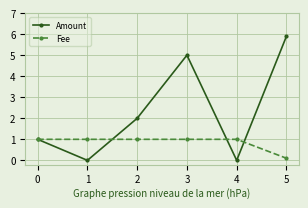

The value of Fee at 5 is 0.1. True or false?

True